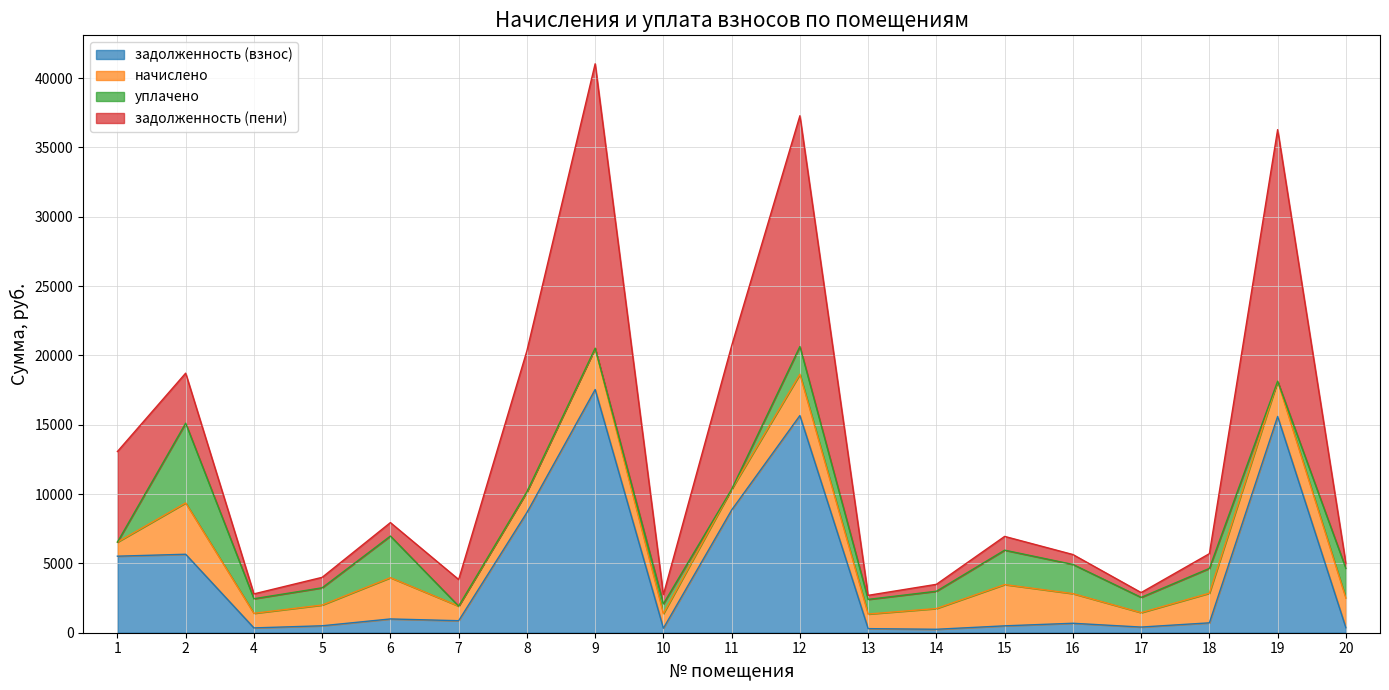

In уплачено, how many points are lower than both neighbors (excluding endpoints)?

5